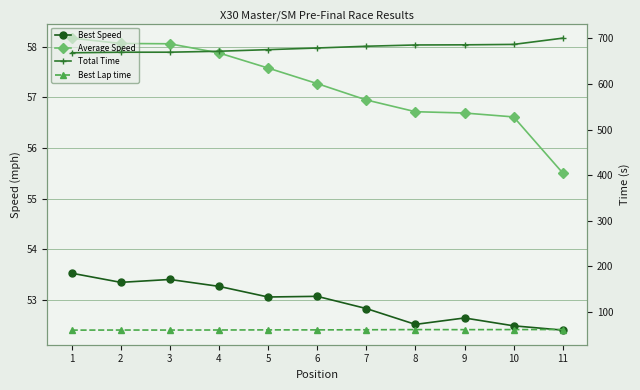

The Total Time series shows 700.5 at 11. True or false?

True